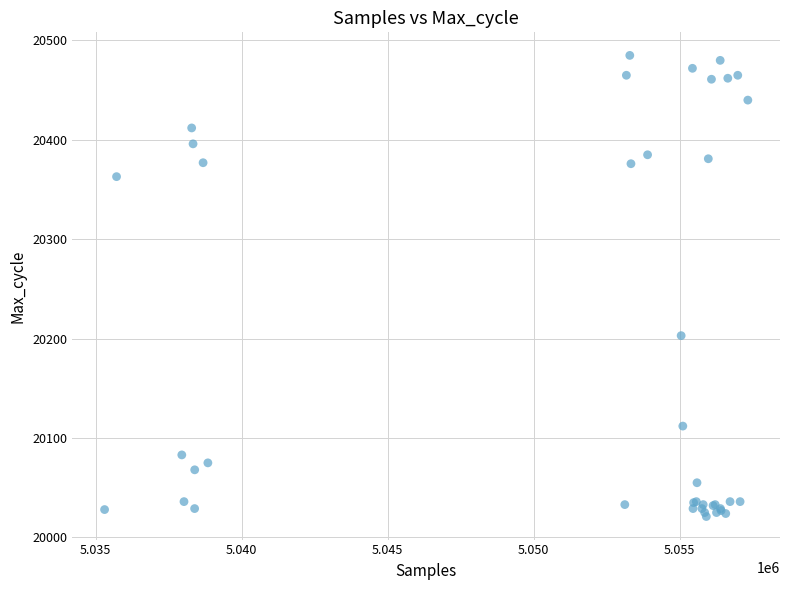

What Y value in the scatter plot is closest to 20253?

20203